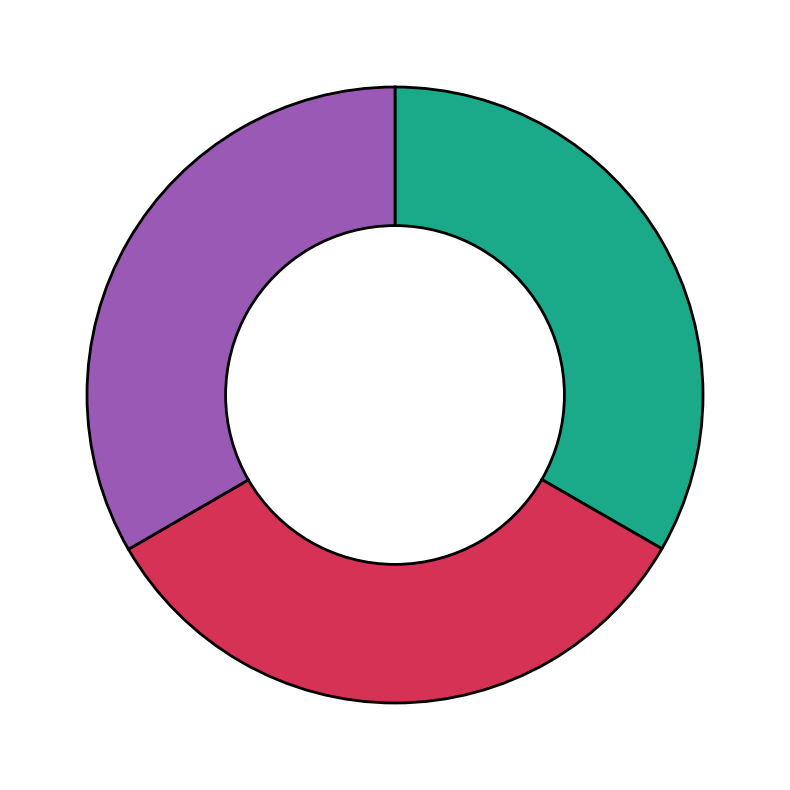

Is there any slice that represents more than half of the pie?

No